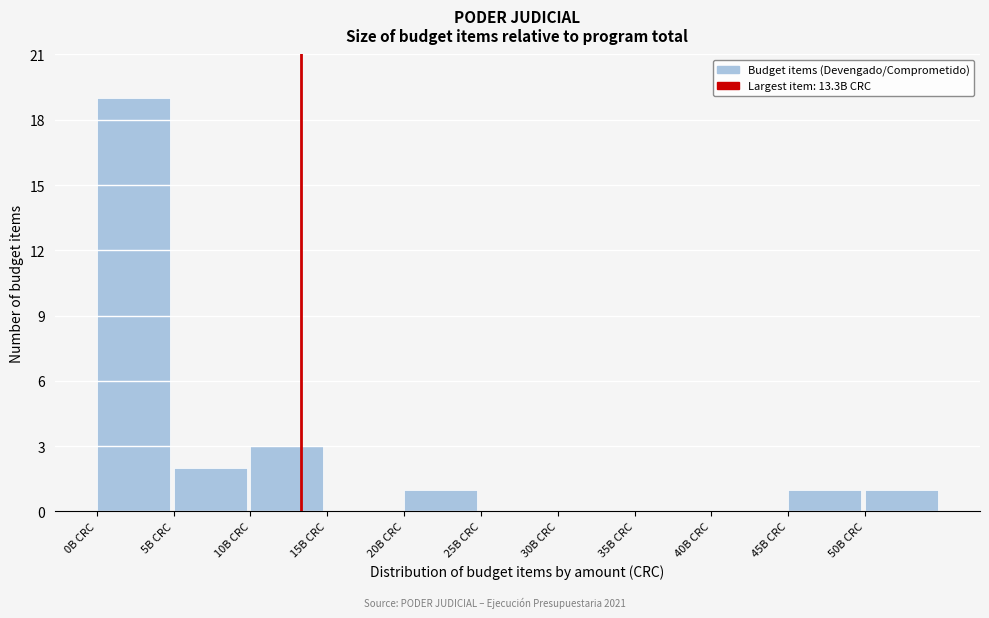

What is the height of the bar covering 50 to 55 on the x-axis? The values are not printed on the chart, so give them approximately, as read against the axis.

1